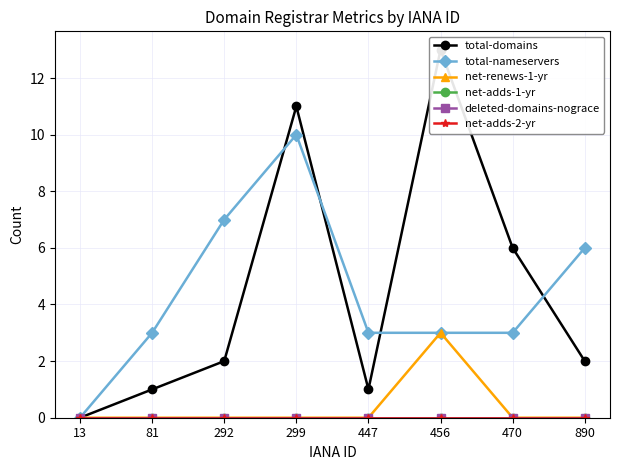

What is the difference between the highest and lowest values at 456?

13